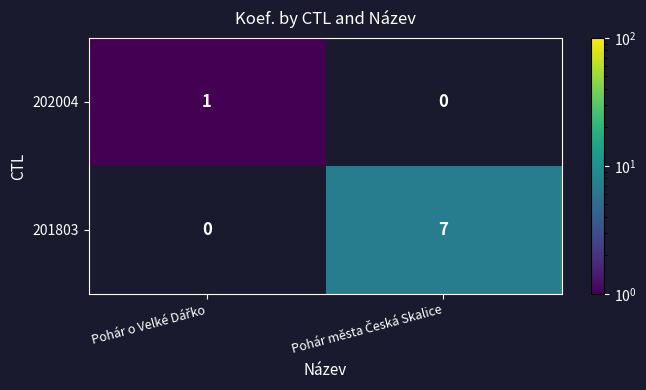

Count the number of data series in this chart.

2